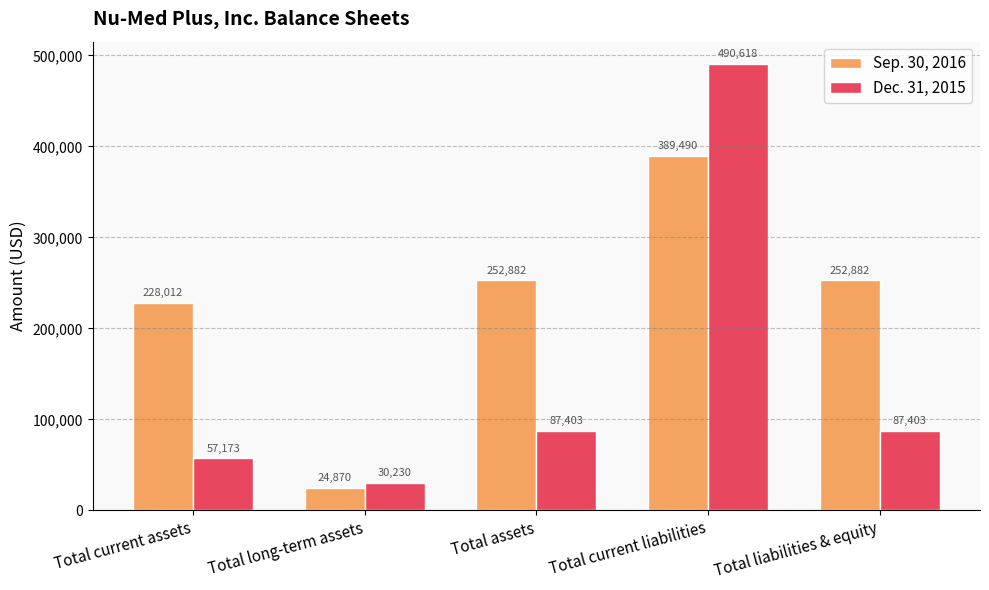

What position from the right is Total current liabilities?

2